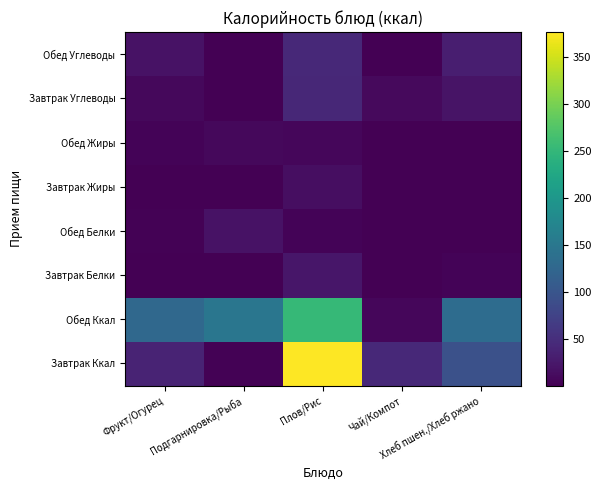

Which has a higher value, Подгарнировка/Рыба or Фрукт/Огурец?

Фрукт/Огурец